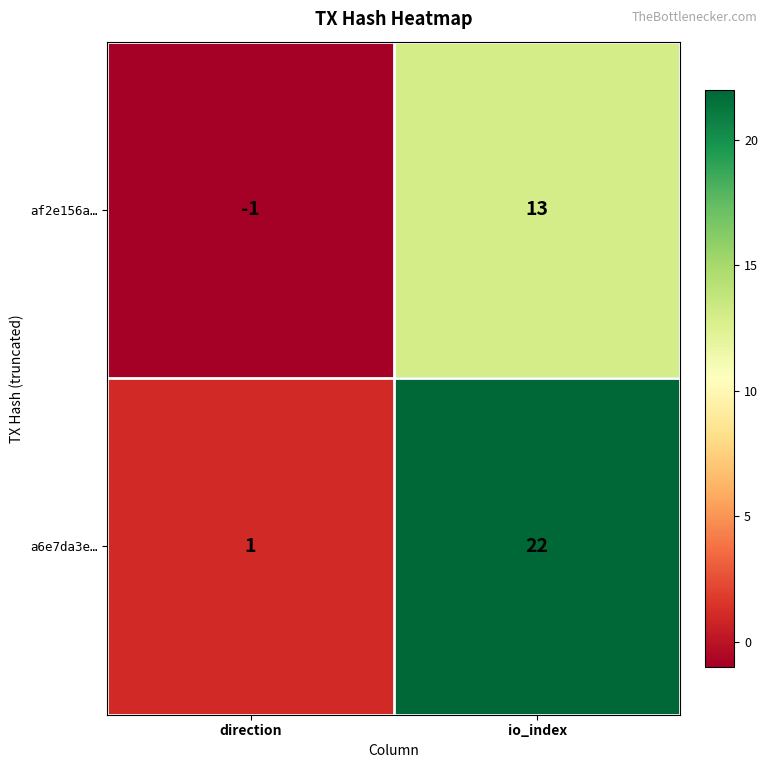

Which category has the highest value across all series?

io_index